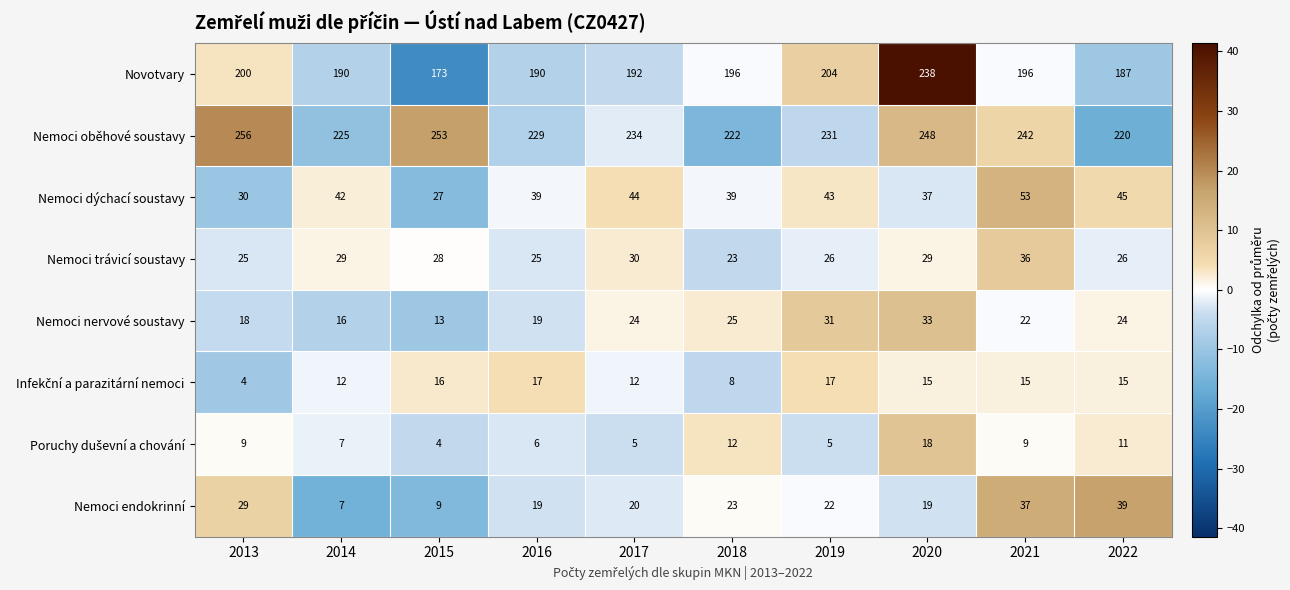

What is the maximum value shown in the chart?

256